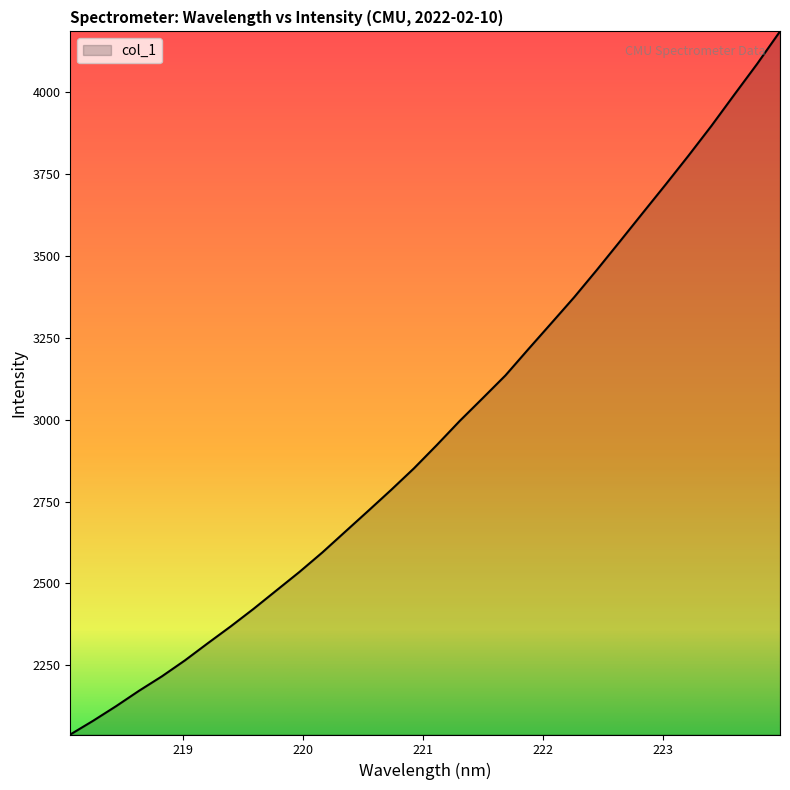

What is the difference between the maximum and minimum values?

2147.2